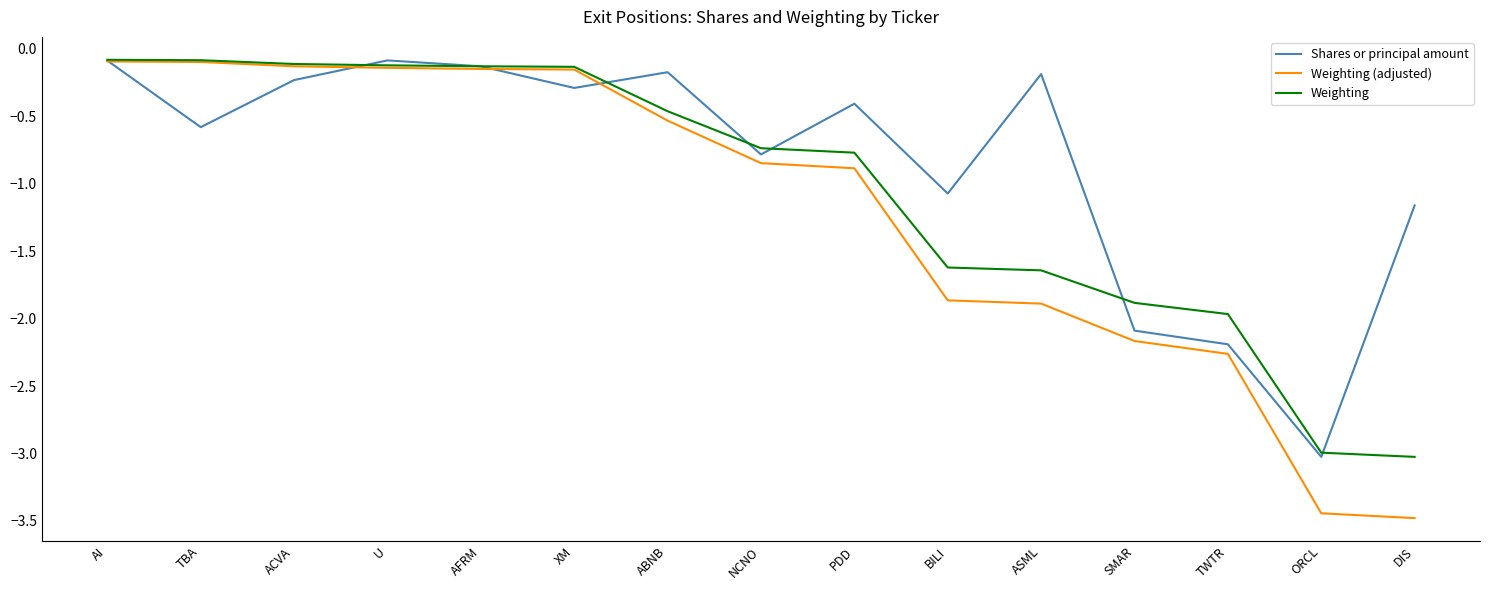

Where is the first local minimum for Shares or principal amount?

TBA